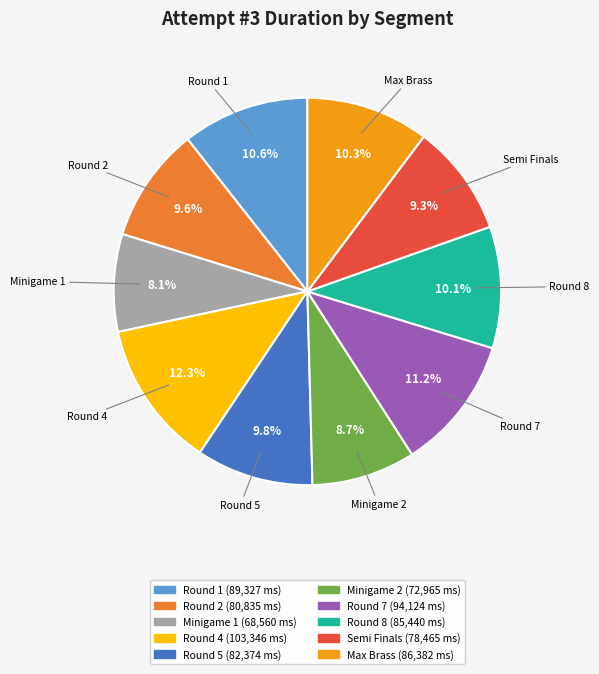

Which category has the biggest portion of the pie?

Round 4